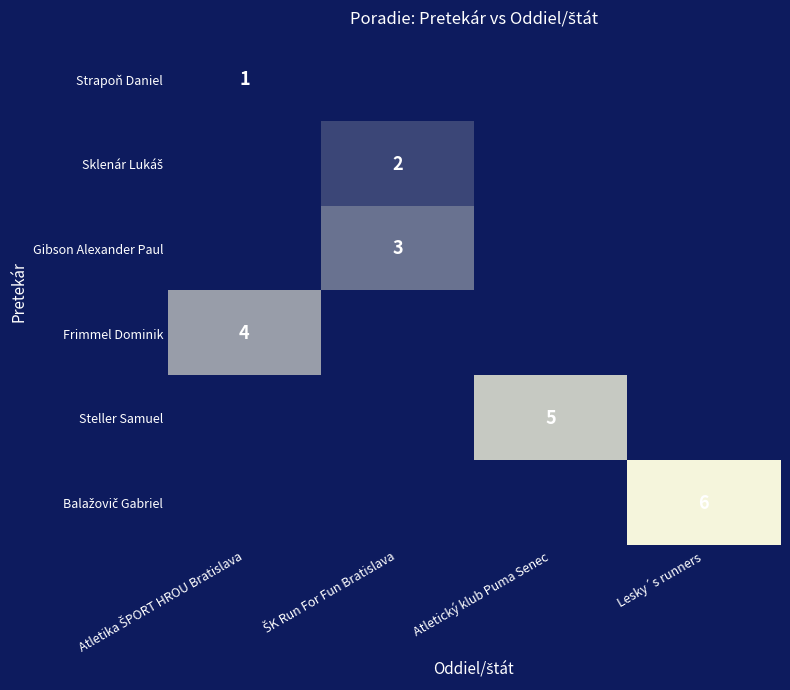

How many categories are shown in the chart?

4